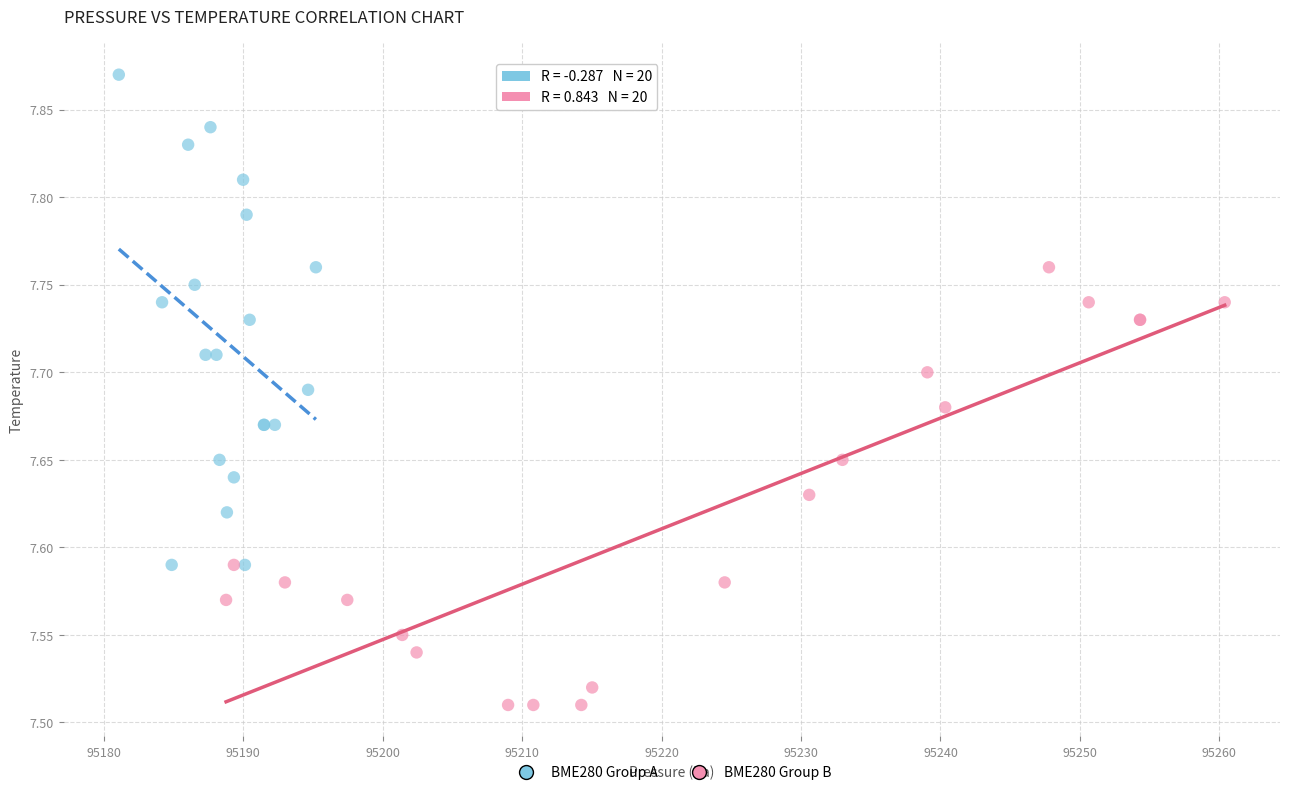

Which series has the largest Y range (max minus min)?

BME280 Group A